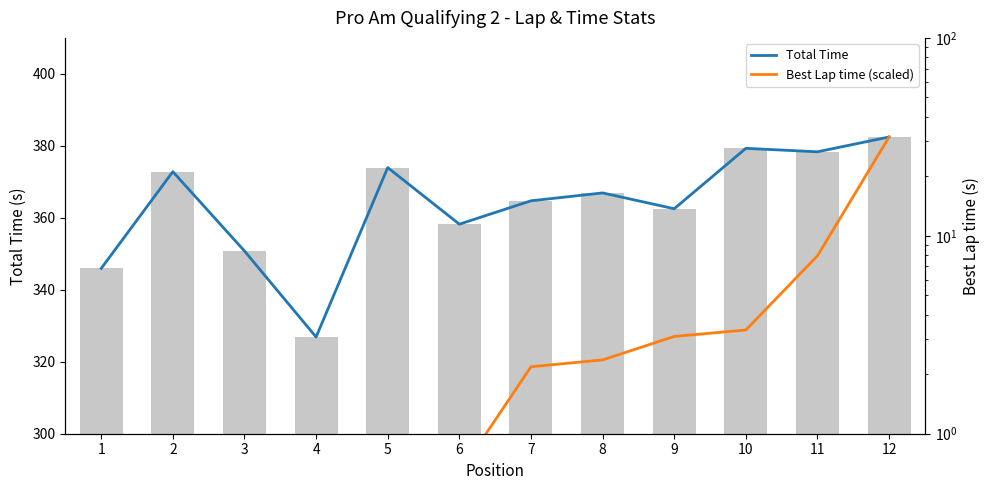

At which label does Total Time reach its minimum?

4